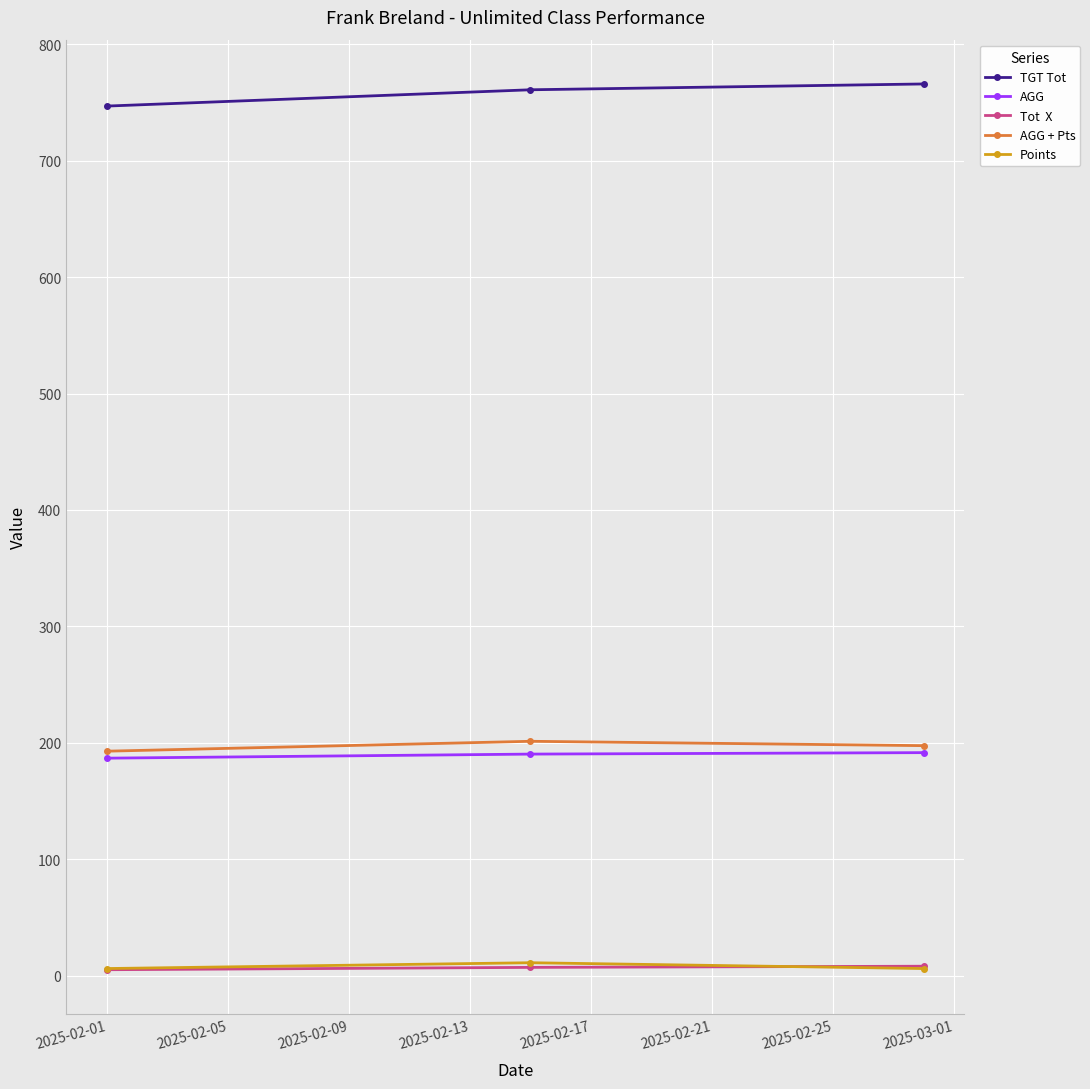

What is the maximum value shown in the chart?

766.0